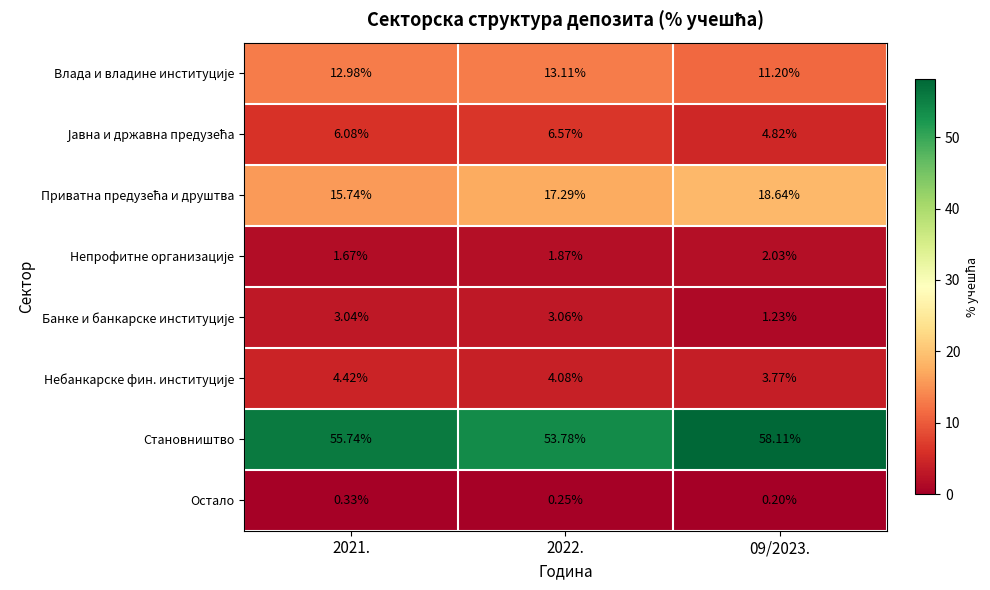

What is the greatest value displayed?

58.1